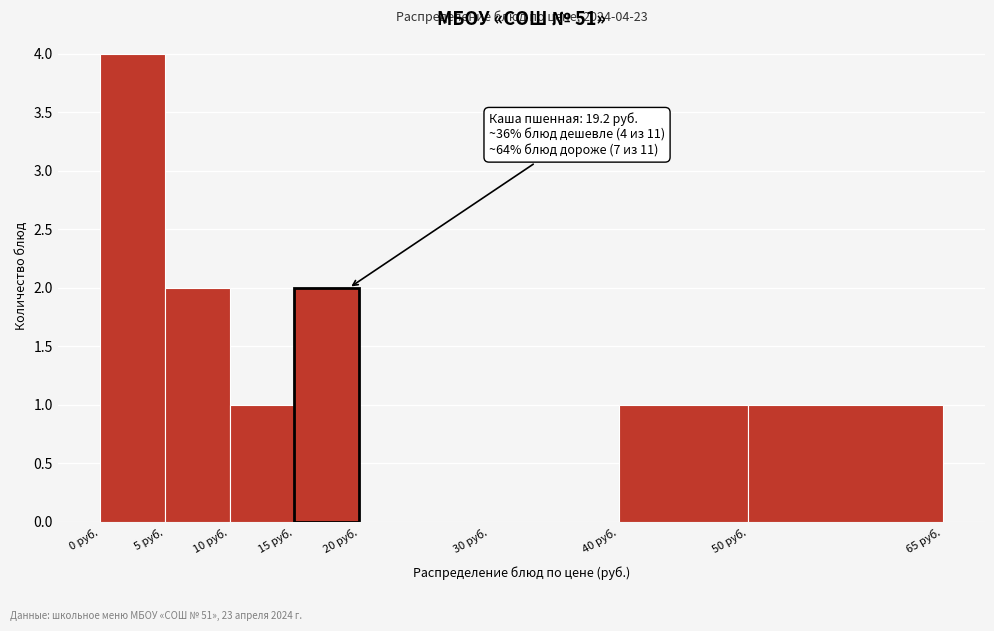

Over which range of the x-axis is the bar tallest?

0 to 5